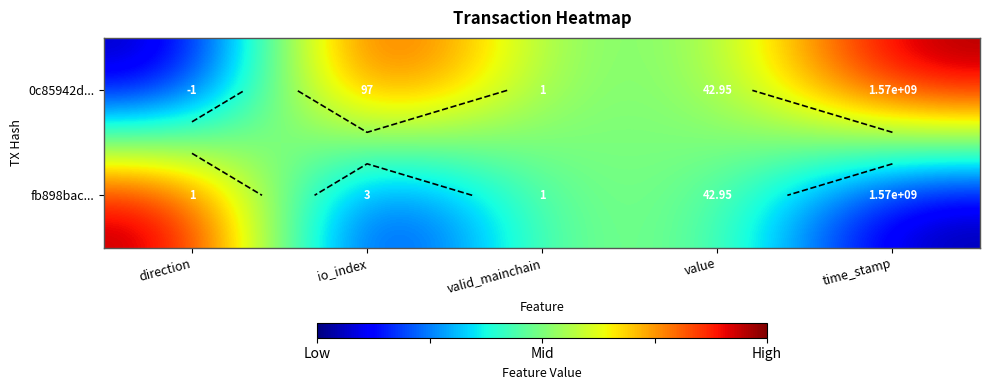

Which series has the widest spread of values?

0c85942d...